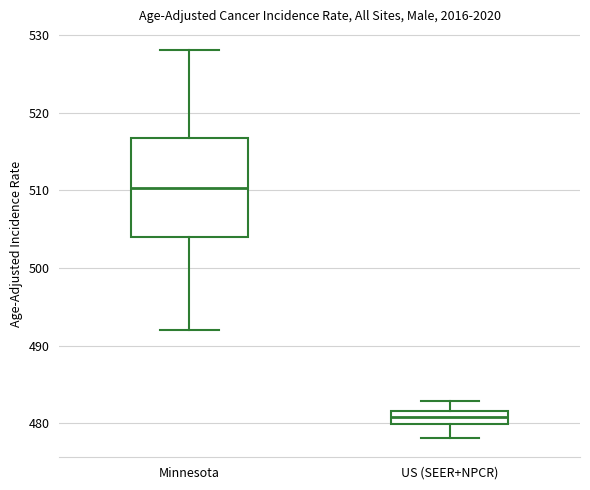

Where does the upper whisker of the box for US (SEER+NPCR) end on the y-axis? The values are not printed on the chart, so give them approximately, as read against the axis.

483